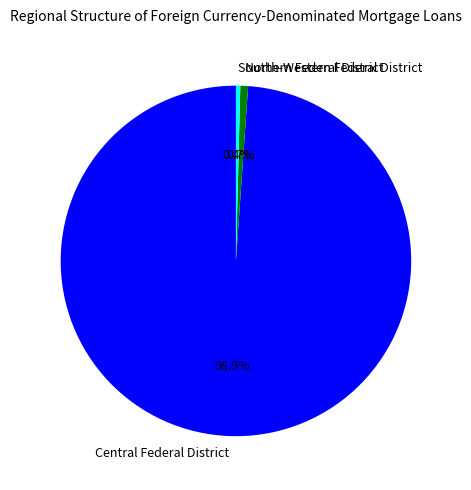

Does Central Federal District account for over 50% of the chart?

Yes